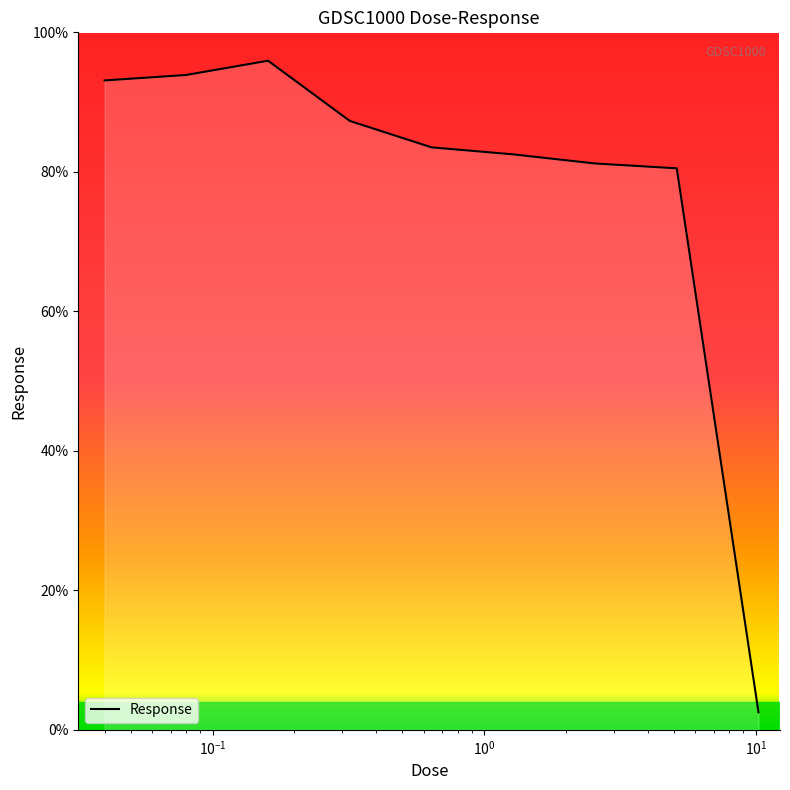

What is the minimum value shown in the chart?

2.5